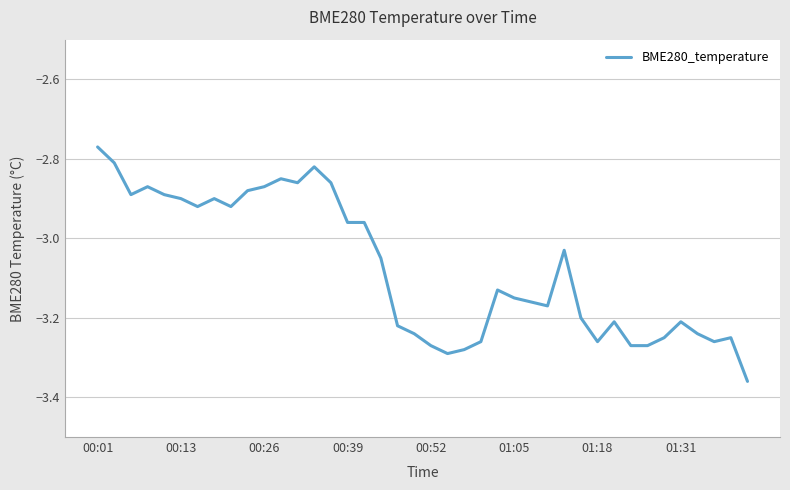

Does the chart have visible grid lines?

Yes